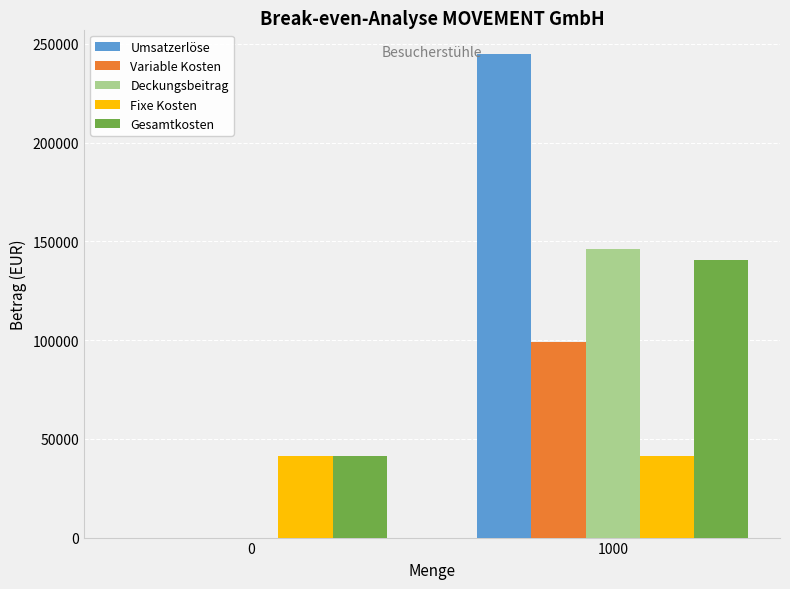

Reading left to right, extract all data points from this chart.

Umsatzerlöse: 0=0	1000=245000
Variable Kosten: 0=0	1000=99000
Deckungsbeitrag: 0=0	1000=146000
Fixe Kosten: 0=41325	1000=41325
Gesamtkosten: 0=41325	1000=140325